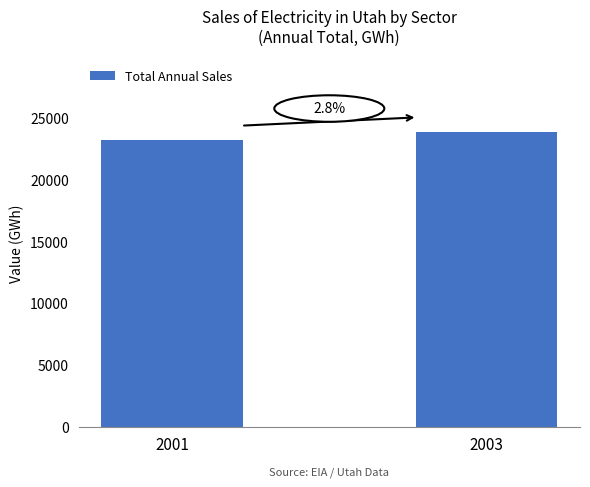

True or false: the data shows 6531 at 2001.

False